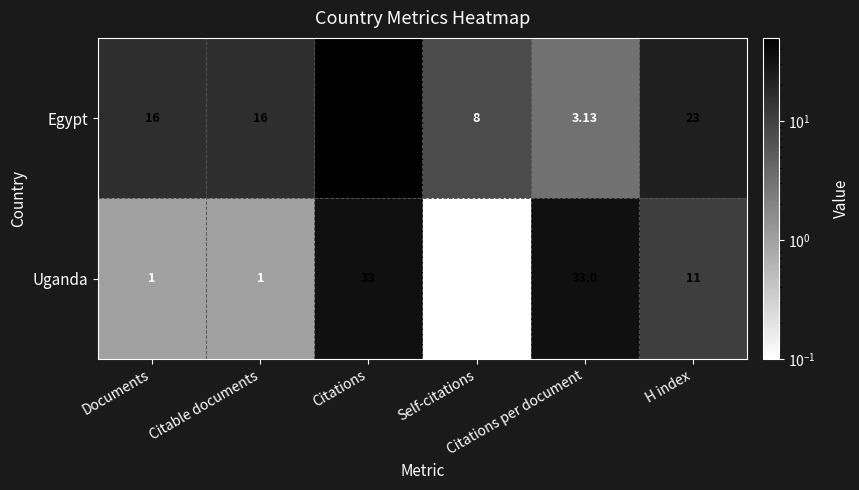

What is the maximum value shown in the chart?

50.0